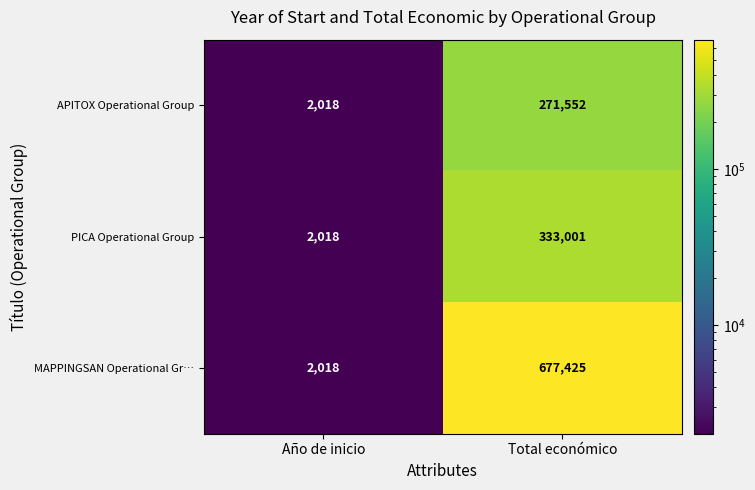

The APITOX Operational Group series shows 563 at Año de inicio. True or false?

False